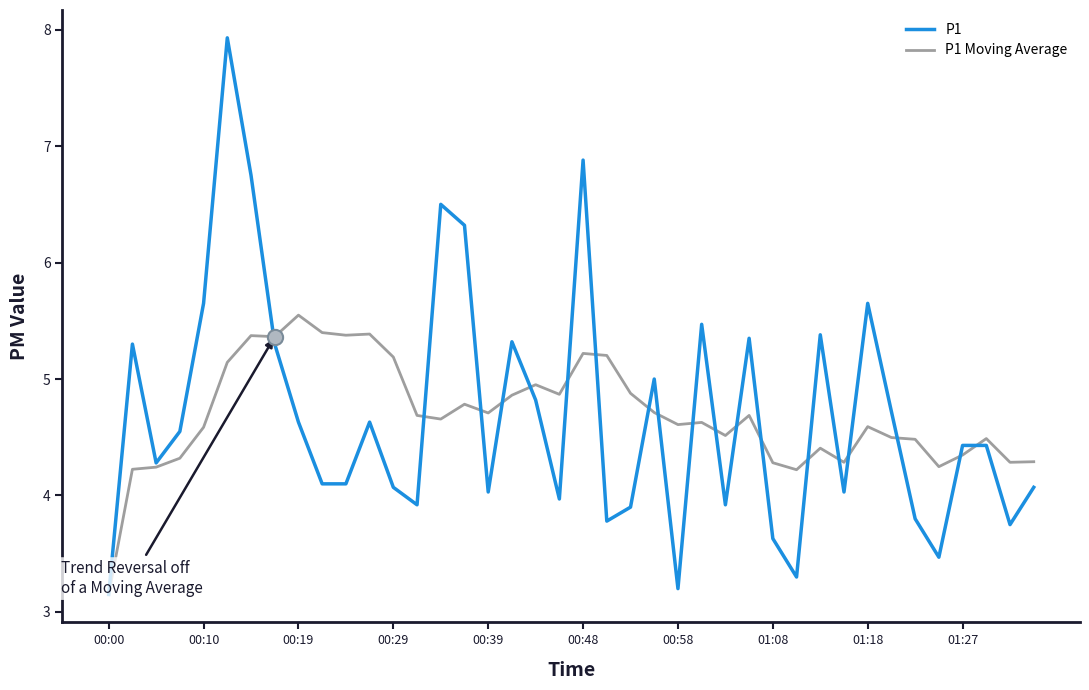

Which series has the widest spread of values?

P1